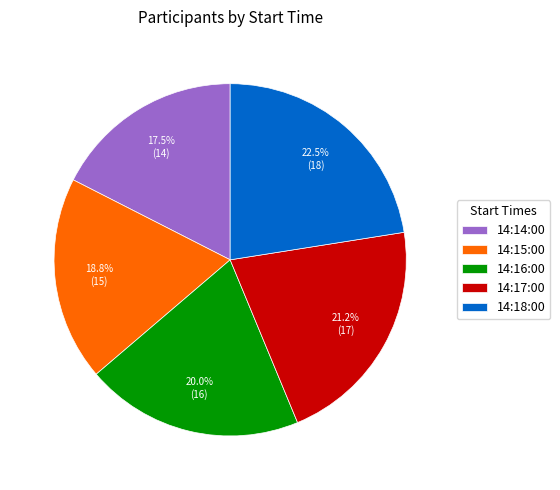

Combined, do 14:14:00 and 14:18:00 account for over 50%?

No